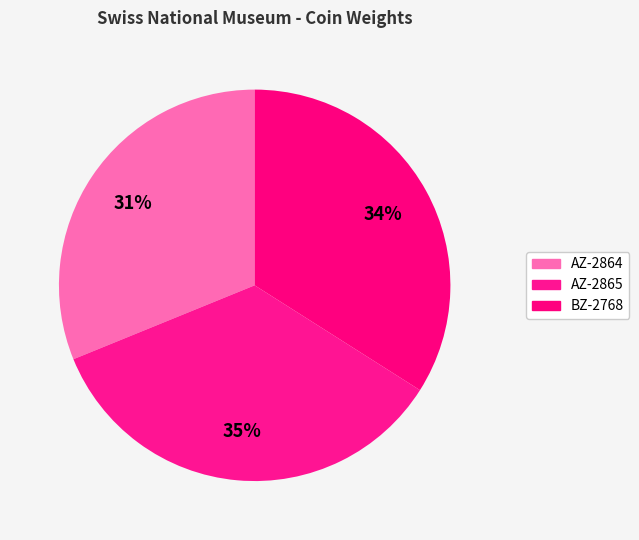

Is there a majority slice in this chart?

No